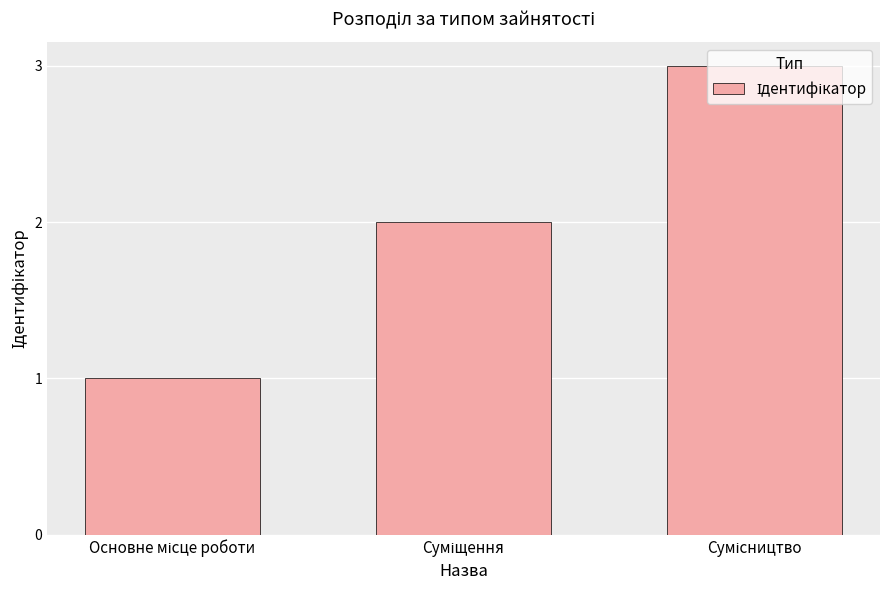

What is the maximum value shown in the chart?

3